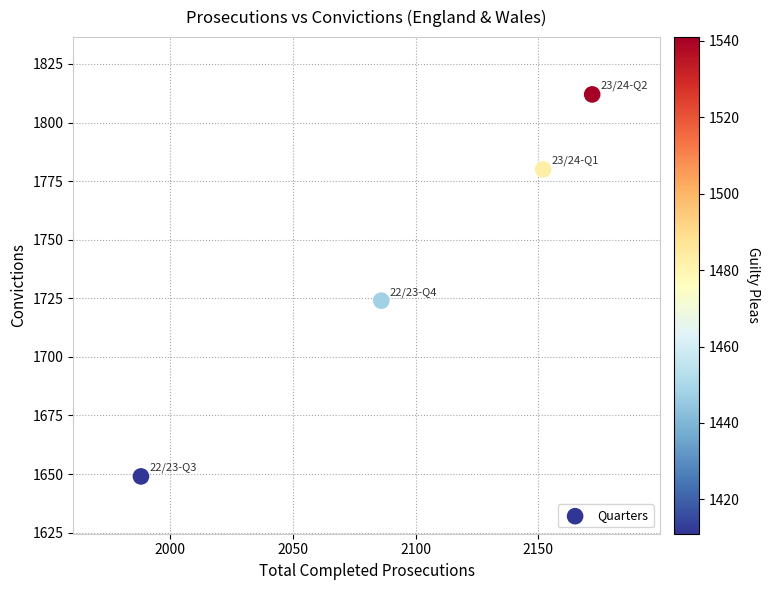

What Y value in the scatter plot is closest to 1730?

1724